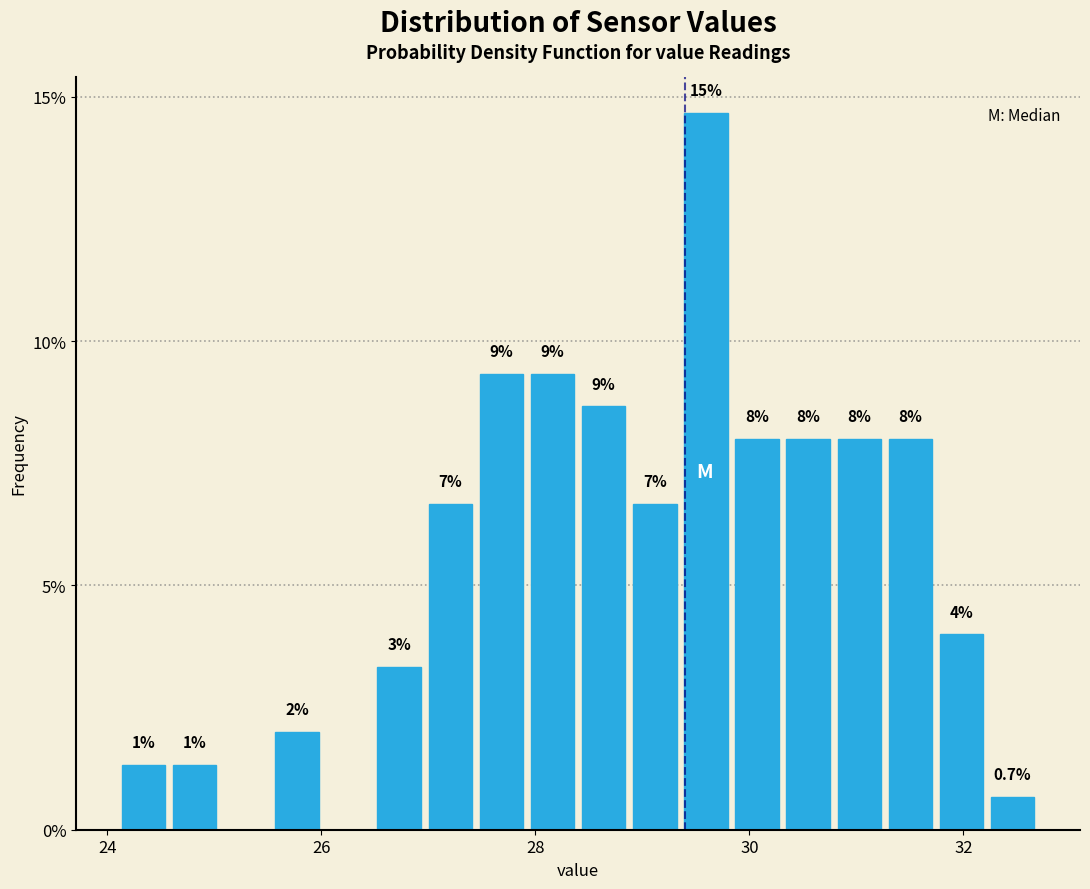

Around what value on the x-axis is the tallest bar? Give the approximate position of its centre, as read against the axis.

29.6